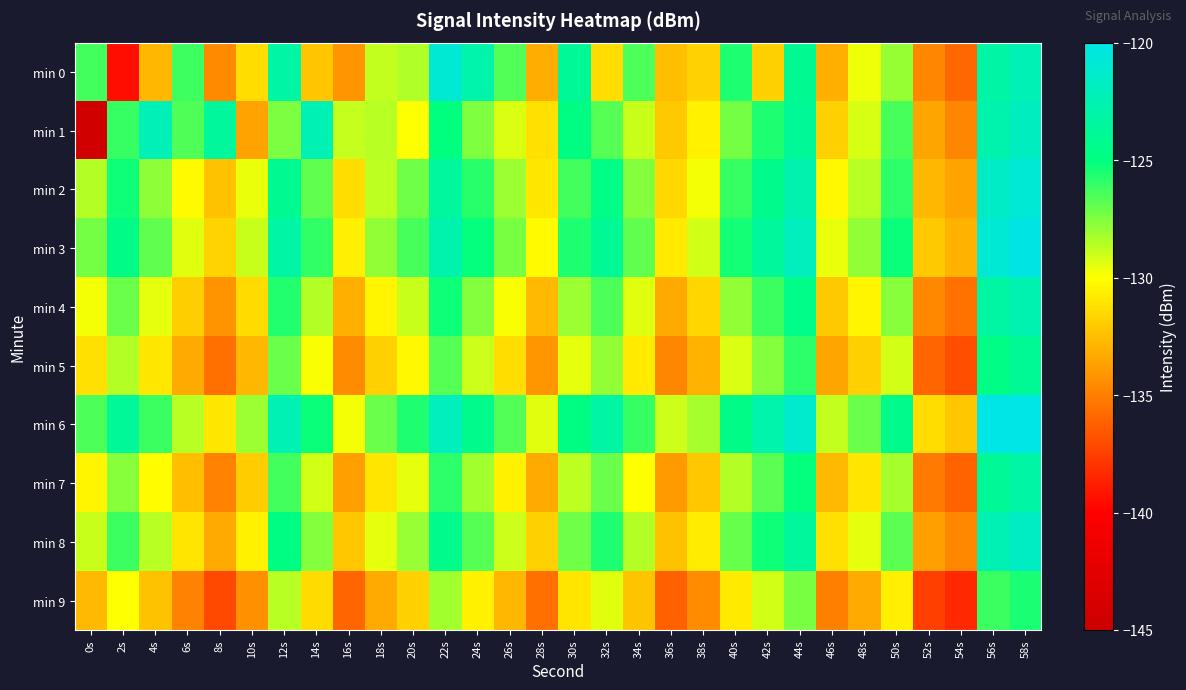

Reading left to right, extract all data points from this chart.

min 0: 0s=-126.3	2s=-139.4	4s=-132.8	6s=-126.2	8s=-134.6	10s=-131.3	12s=-123.1	14s=-132.3	16s=-134.1	18s=-128.8	20s=-128.5	22s=-120.9	24s=-122.9	26s=-126.6	28s=-133.2	30s=-123.9	32s=-131.3	34s=-126.5	36s=-132.5	38s=-131.7	40s=-125.6	42s=-131.8	44s=-124.1	46s=-133.1	48s=-129.7	50s=-127.9	52s=-134.7	54s=-135.9	56s=-123.2	58s=-122.4
min 1: 0s=-144.4	2s=-126.1	4s=-122.2	6s=-126.5	8s=-123.6	10s=-133.6	12s=-127.4	14s=-122.4	16s=-128.8	18s=-128.6	20s=-130.0	22s=-125.0	24s=-127.5	26s=-129.3	28s=-131.2	30s=-124.8	32s=-126.7	34s=-128.9	36s=-132.1	38s=-130.5	40s=-127.3	42s=-125.6	44s=-123.9	46s=-131.8	48s=-129.2	50s=-126.4	52s=-133.5	54s=-134.7	56s=-122.8	58s=-121.9
min 2: 0s=-128.5	2s=-125.3	4s=-127.8	6s=-130.2	8s=-132.4	10s=-129.6	12s=-124.1	14s=-126.9	16s=-131.3	18s=-128.7	20s=-127.2	22s=-123.5	24s=-125.8	26s=-128.1	28s=-130.9	30s=-126.3	32s=-124.7	34s=-127.6	36s=-131.5	38s=-129.8	40s=-126.1	42s=-124.4	44s=-122.7	46s=-130.3	48s=-128.6	50s=-125.9	52s=-132.8	54s=-133.6	56s=-121.5	58s=-120.8
min 3: 0s=-127.3	2s=-124.6	4s=-126.9	6s=-129.4	8s=-131.7	10s=-128.9	12s=-123.2	14s=-126.0	16s=-130.6	18s=-127.9	20s=-126.4	22s=-122.8	24s=-125.1	26s=-127.4	28s=-130.2	30s=-125.6	32s=-124.0	34s=-126.9	36s=-130.8	38s=-129.1	40s=-125.4	42s=-123.7	44s=-122.0	46s=-129.6	48s=-127.9	50s=-125.2	52s=-132.1	54s=-133.0	56s=-120.8	58s=-120.1
min 4: 0s=-129.8	2s=-127.1	4s=-129.5	6s=-131.9	8s=-134.2	10s=-131.4	12s=-125.7	14s=-128.5	16s=-133.1	18s=-130.4	20s=-128.9	22s=-125.3	24s=-127.6	26s=-129.9	28s=-132.7	30s=-128.1	32s=-126.5	34s=-129.4	36s=-133.3	38s=-131.6	40s=-127.9	42s=-126.2	44s=-124.5	46s=-132.1	48s=-130.4	50s=-127.7	52s=-134.6	54s=-135.5	56s=-123.3	58s=-122.6
min 5: 0s=-131.2	2s=-128.5	4s=-130.9	6s=-133.3	8s=-135.6	10s=-132.8	12s=-127.1	14s=-129.9	16s=-134.5	18s=-131.8	20s=-130.3	22s=-126.7	24s=-129.0	26s=-131.3	28s=-134.1	30s=-129.5	32s=-127.9	34s=-130.8	36s=-134.7	38s=-133.0	40s=-129.3	42s=-127.6	44s=-125.9	46s=-133.5	48s=-131.8	50s=-129.1	52s=-136.0	54s=-136.9	56s=-124.7	58s=-124.0
min 6: 0s=-126.5	2s=-123.8	4s=-126.2	6s=-128.6	8s=-130.9	10s=-128.1	12s=-122.4	14s=-125.2	16s=-129.8	18s=-127.1	20s=-125.6	22s=-122.0	24s=-124.3	26s=-126.6	28s=-129.4	30s=-124.8	32s=-123.2	34s=-126.1	36s=-129.0	38s=-128.3	40s=-124.6	42s=-122.9	44s=-121.2	46s=-128.8	48s=-127.1	50s=-124.4	52s=-131.3	54s=-132.2	56s=-120.0	58s=-119.3
min 7: 0s=-130.4	2s=-127.7	4s=-130.1	6s=-132.5	8s=-134.8	10s=-132.0	12s=-126.3	14s=-129.1	16s=-133.7	18s=-131.0	20s=-129.5	22s=-125.9	24s=-128.2	26s=-130.5	28s=-133.3	30s=-128.7	32s=-127.1	34s=-130.0	36s=-133.9	38s=-132.2	40s=-128.5	42s=-126.8	44s=-125.1	46s=-132.7	48s=-131.0	50s=-128.3	52s=-135.2	54s=-136.1	56s=-123.9	58s=-123.2
min 8: 0s=-128.9	2s=-126.2	4s=-128.6	6s=-131.0	8s=-133.3	10s=-130.5	12s=-124.8	14s=-127.6	16s=-132.2	18s=-129.5	20s=-128.0	22s=-124.4	24s=-126.7	26s=-129.0	28s=-131.8	30s=-127.2	32s=-125.6	34s=-128.5	36s=-132.4	38s=-130.7	40s=-127.0	42s=-125.3	44s=-123.6	46s=-131.2	48s=-129.5	50s=-126.8	52s=-133.7	54s=-134.6	56s=-122.4	58s=-121.7
min 9: 0s=-132.7	2s=-130.0	4s=-132.4	6s=-134.8	8s=-137.1	10s=-134.3	12s=-128.6	14s=-131.4	16s=-136.0	18s=-133.3	20s=-131.8	22s=-128.2	24s=-130.5	26s=-132.8	28s=-135.6	30s=-131.0	32s=-129.4	34s=-132.3	36s=-136.2	38s=-134.5	40s=-130.8	42s=-129.1	44s=-127.4	46s=-135.0	48s=-133.3	50s=-130.6	52s=-137.5	54s=-138.4	56s=-126.2	58s=-125.5